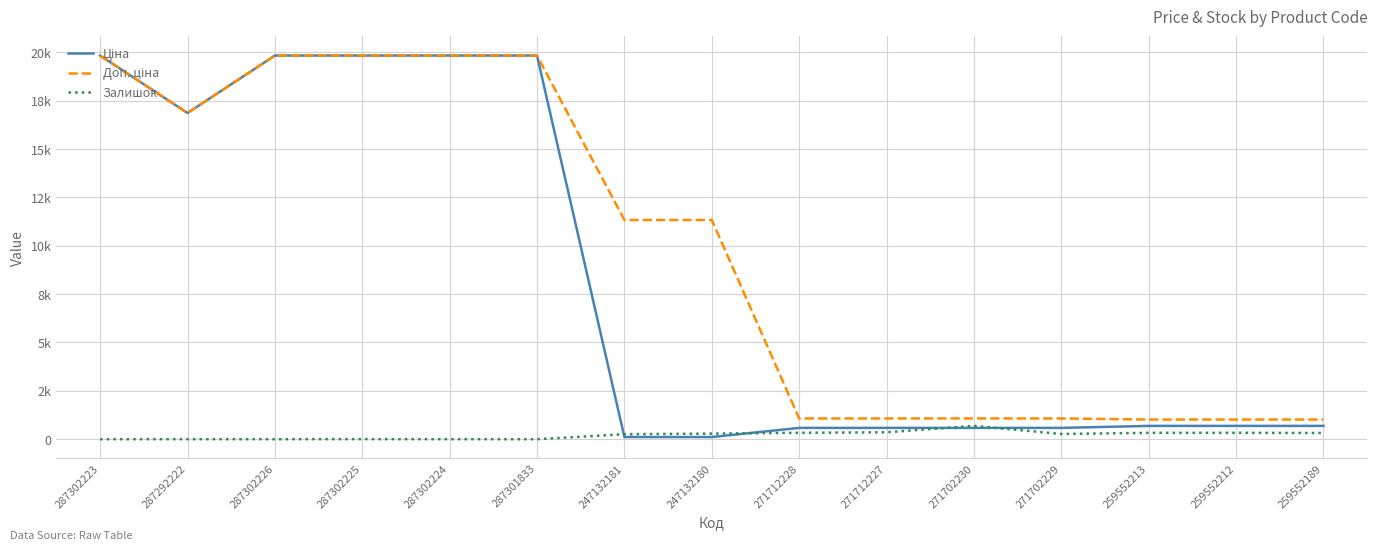

Does the chart have visible grid lines?

Yes